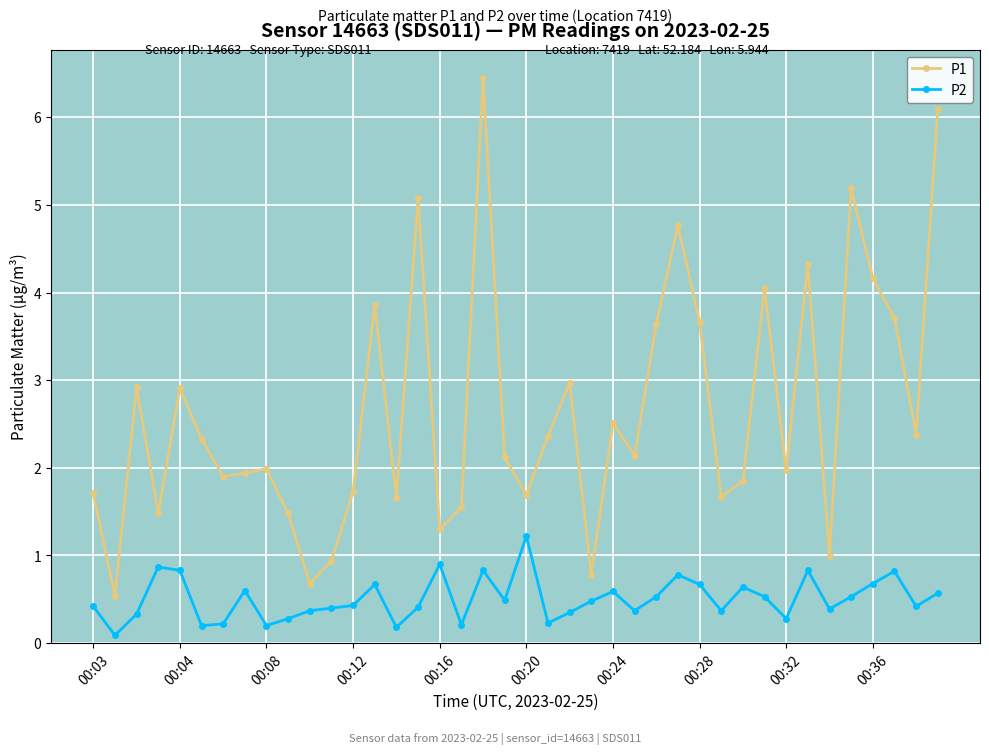

How many series are shown in this chart?

2